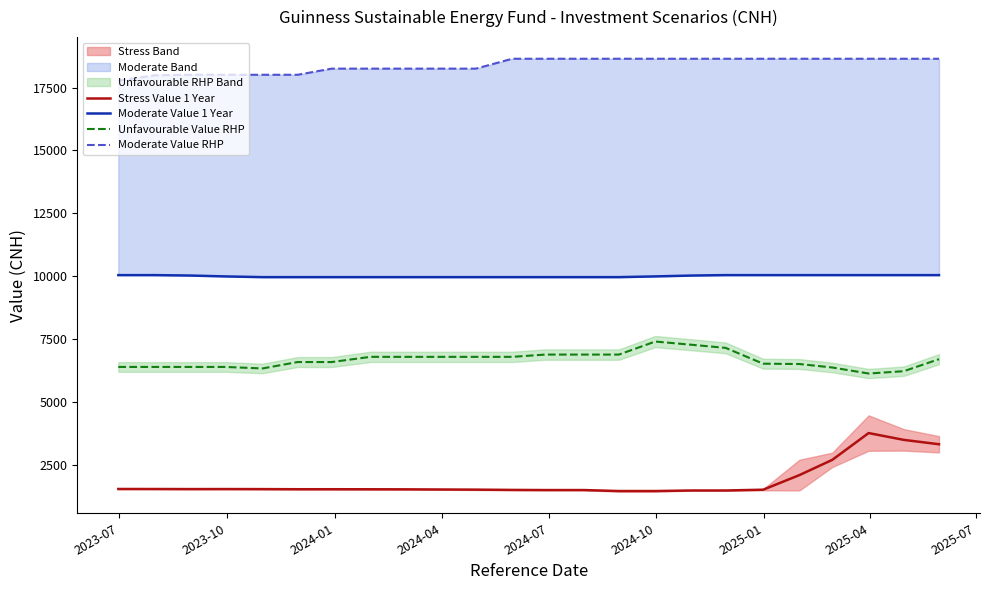

True or false: Unfavourable Value RHP and Stress Value 1 Year cross at least once.

False